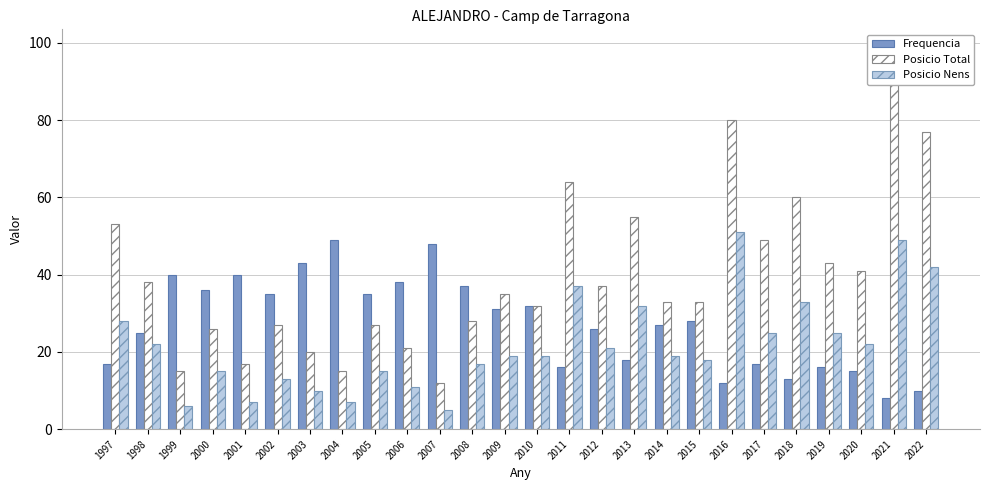

What is the spread (max minus min) of values at 2014?

14